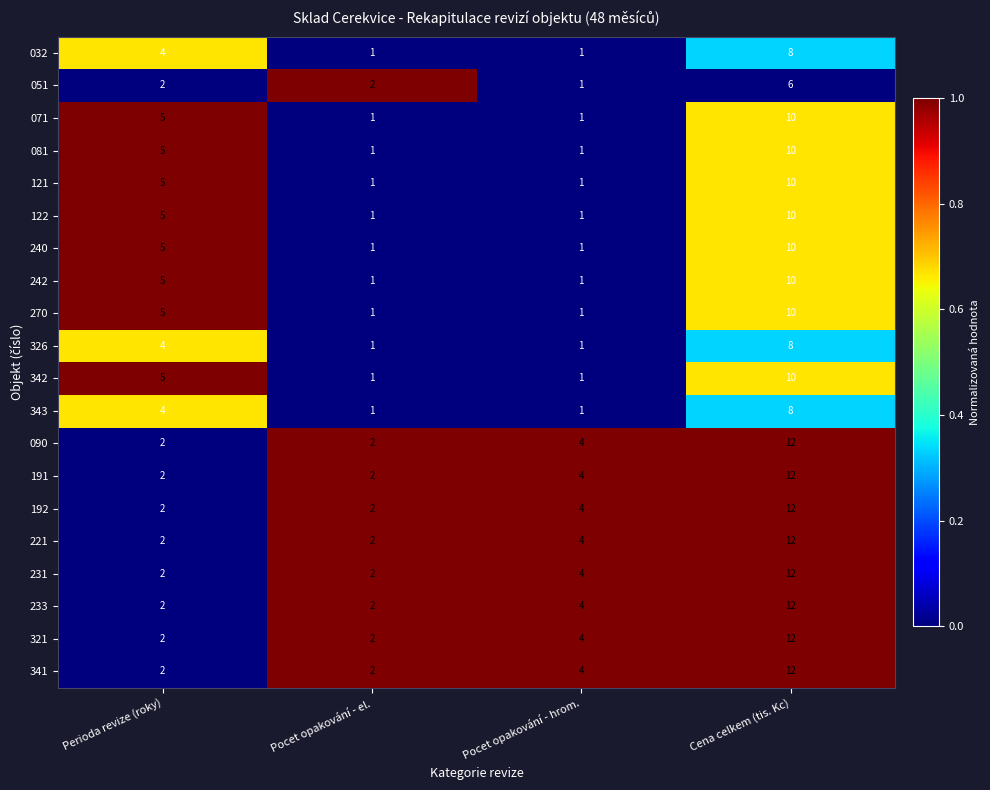

How many data points does each series have?

4